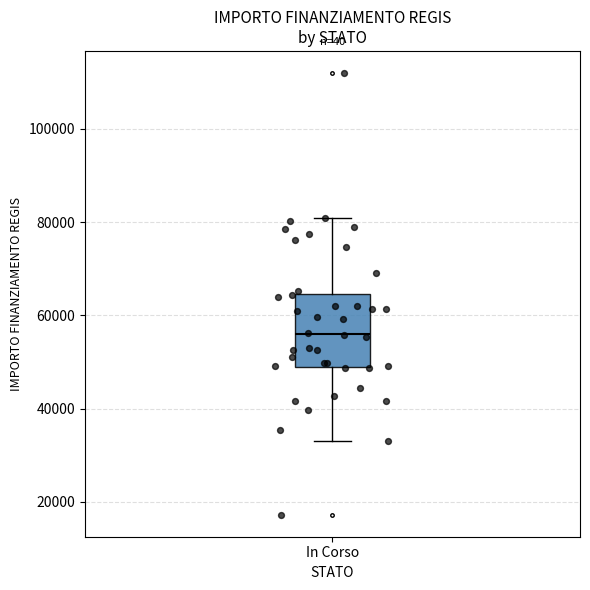

Read this box plot against the y-axis: the position of the median line, the range covered by the box, and the ends of both whiskers. The values are not printed on the chart, so give them approximately, as read against the axis.

median 56000, box 50000 to 64000, whiskers 32000 to 80000